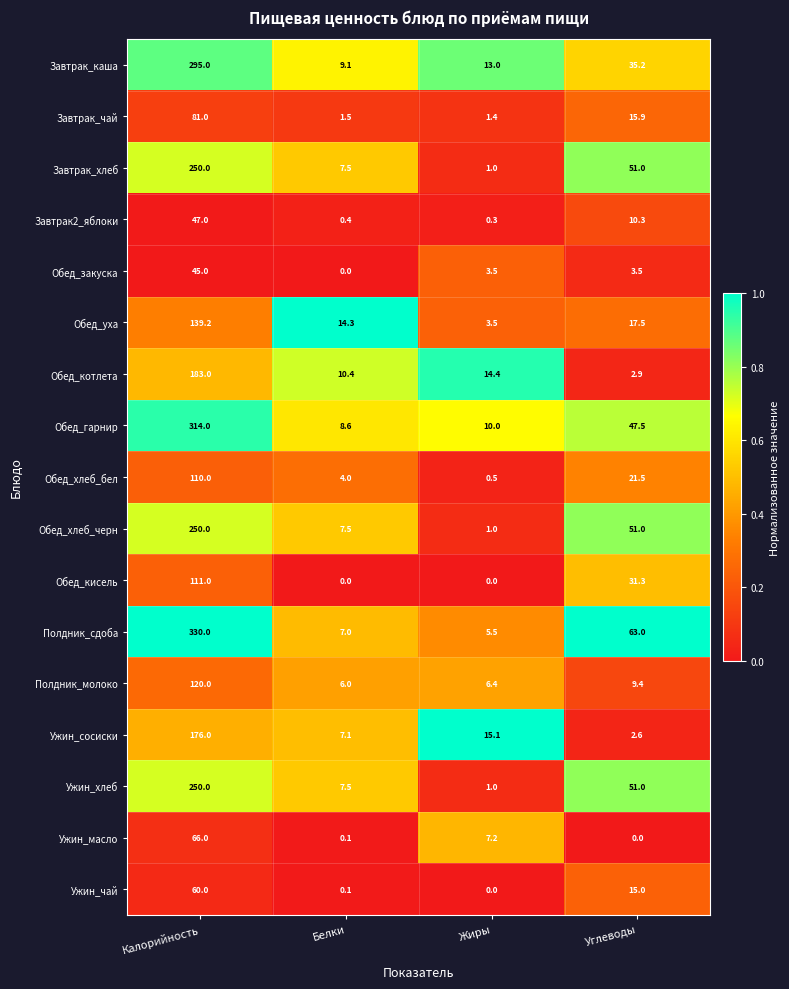

What is the greatest value displayed?

330.0